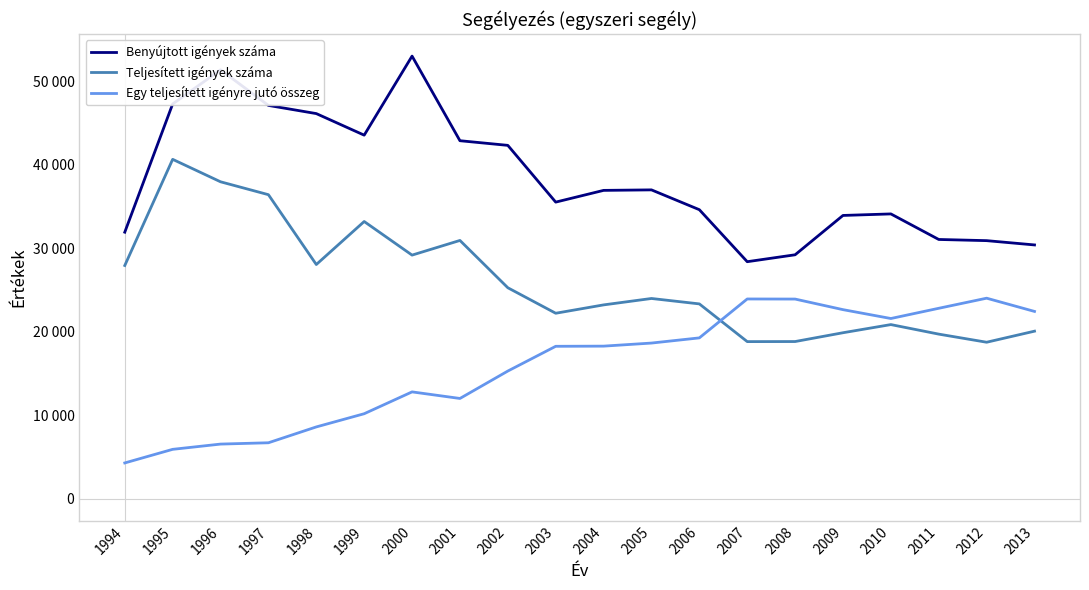

What is the smallest value displayed?

4276.6